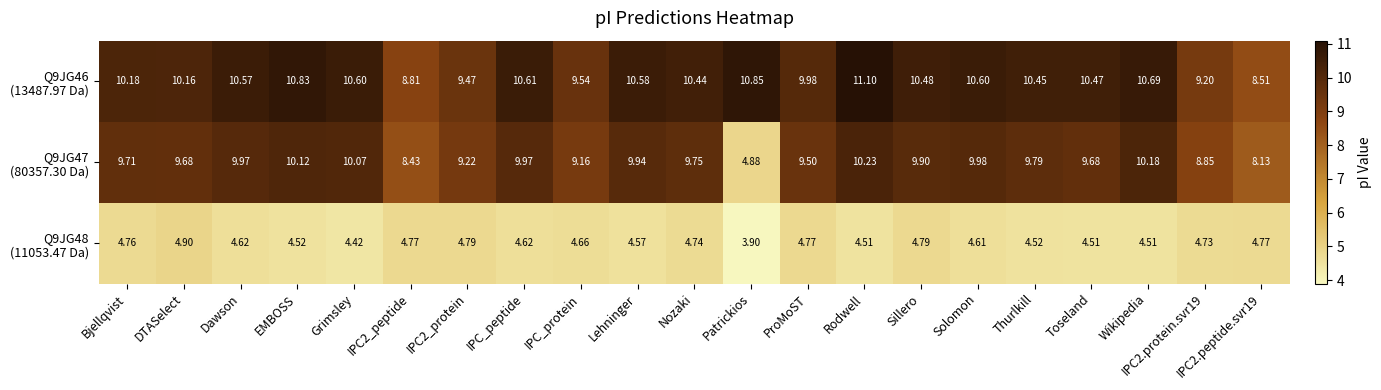

Which label corresponds to the smallest value in the chart?

Patrickios